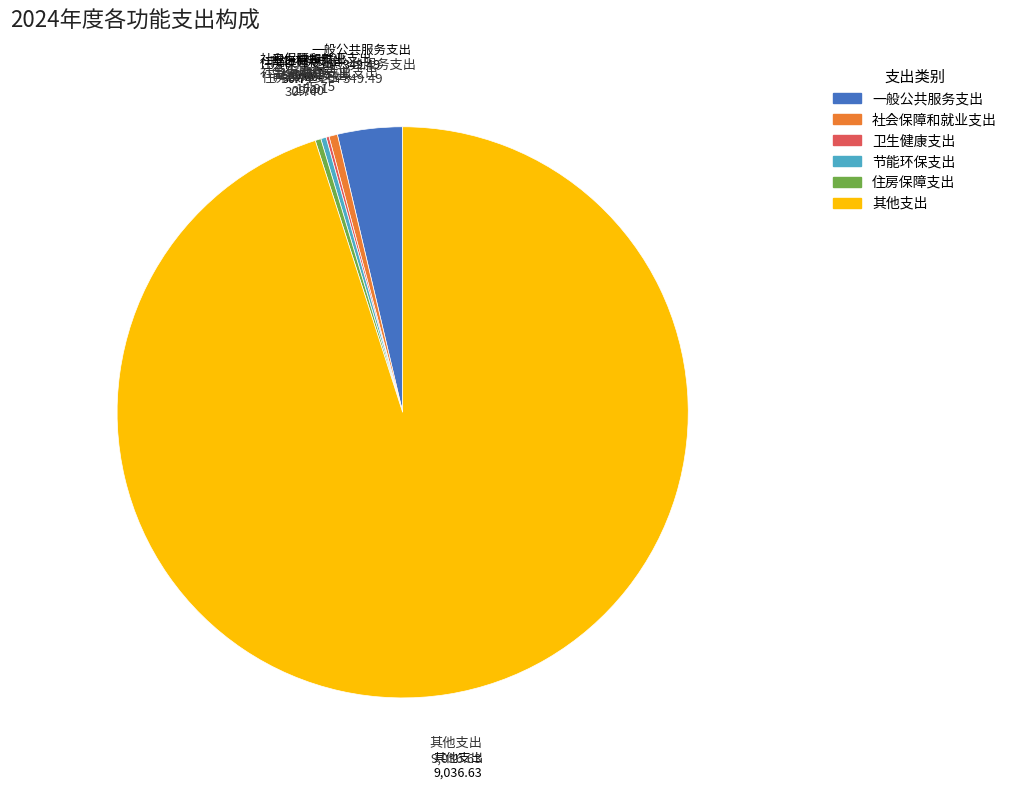

The 其他支出 slice represents 89% of the pie. True or false?

False